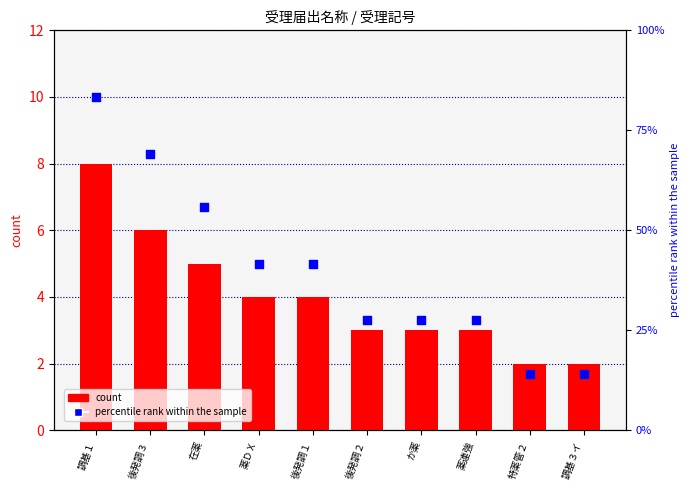

What are all the series names shown in the legend?

count, percentile rank within the sample